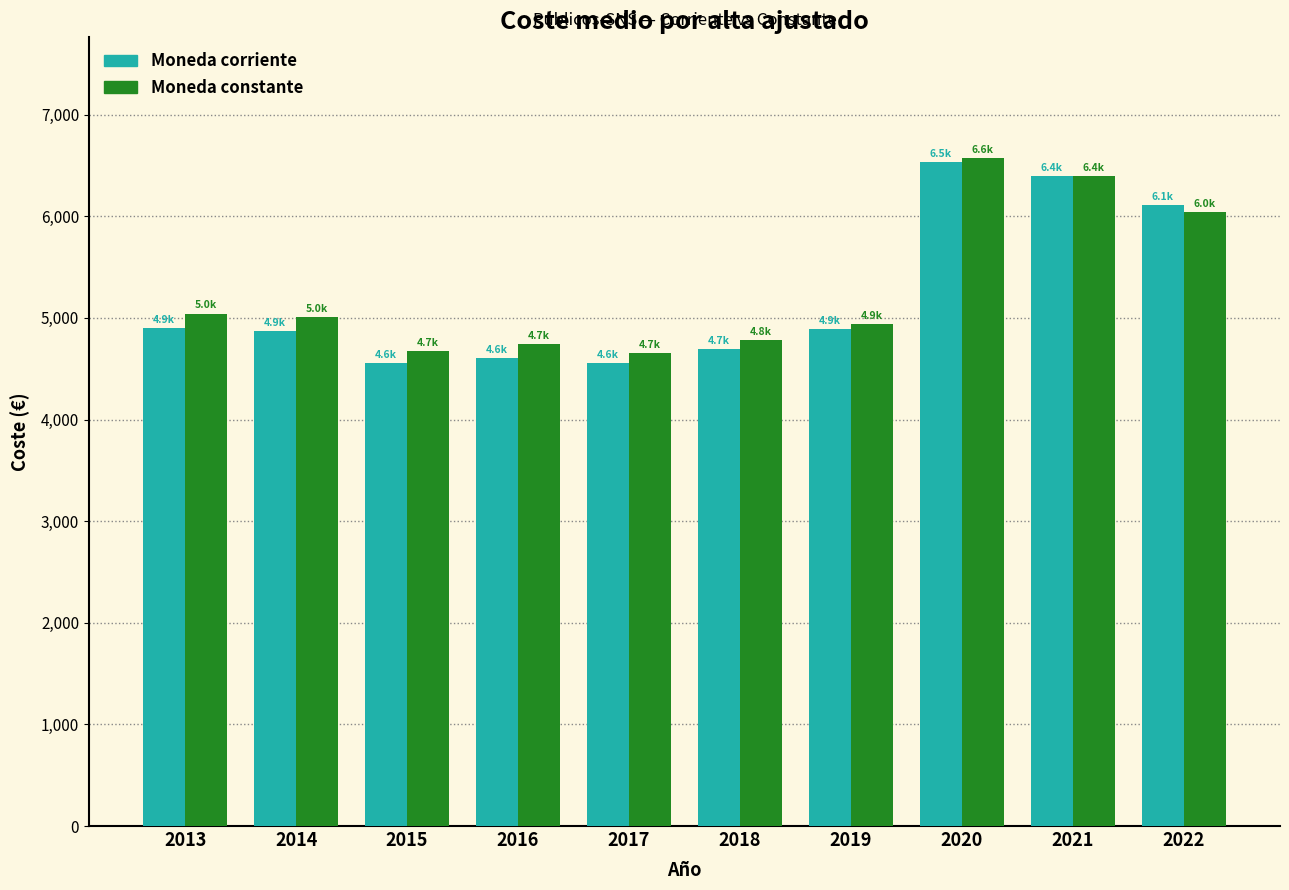

Is the value of Moneda constante at 2015 greater than the value of Moneda corriente at 2021?

No